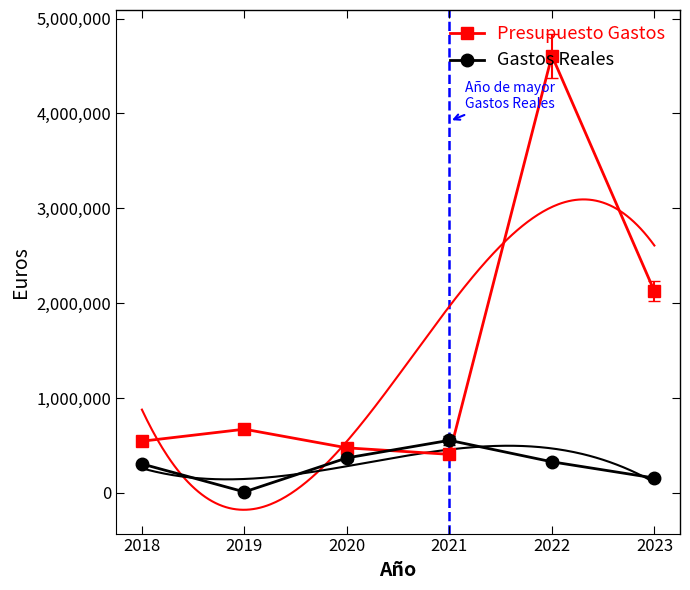

Between 2018 and 2022, which series saw the biggest shift?

Presupuesto Gastos